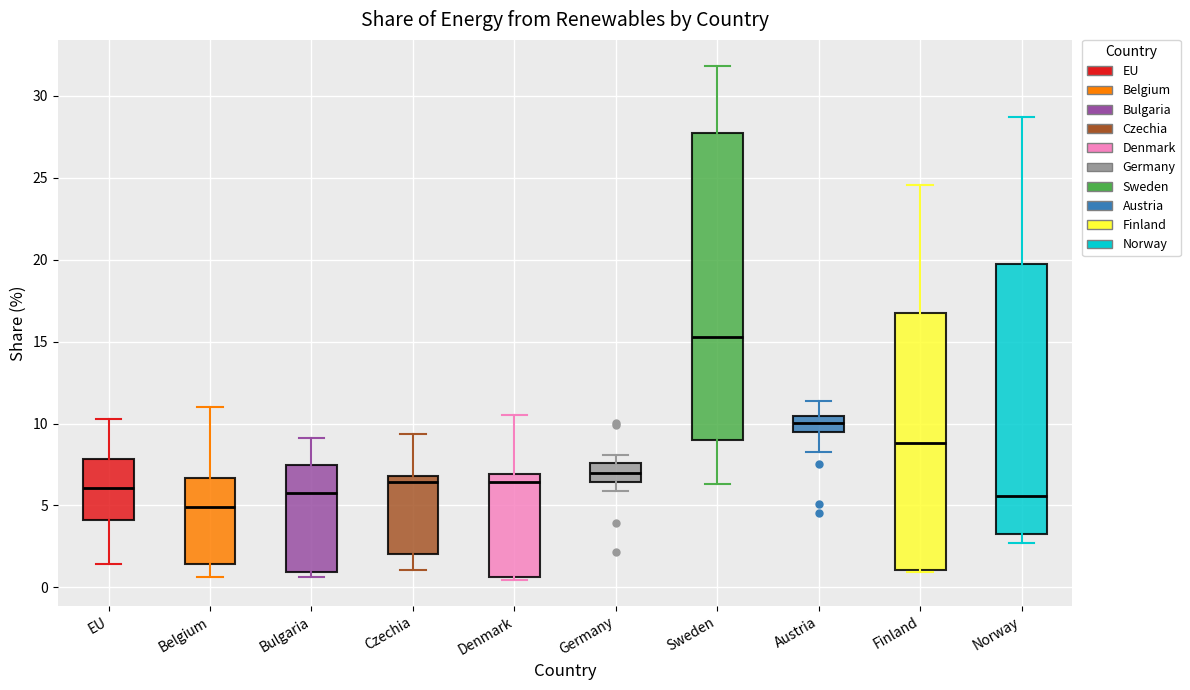

Reading left to right, read every box against the y-axis: the position of its median line, the range the box covers, and the ends of its whiskers. The values are not printed on the chart, so give them approximately, as read against the axis.

EU: median 6.0, box 4.0 to 8.0, whiskers 1.5 to 10.5
Belgium: median 5.0, box 1.5 to 6.5, whiskers 0.5 to 11.0
Bulgaria: median 5.5, box 1.0 to 7.5, whiskers 0.5 to 9.0
Czechia: median 6.5, box 2.0 to 7.0, whiskers 1.0 to 9.5
Denmark: median 6.5, box 0.5 to 7.0, whiskers 0.5 (just below the box's lower edge) to 10.5
Germany: median 7.0, box 6.5 to 7.5, whiskers 6.0 to 8.0
Sweden: median 15.5, box 9.0 to 27.5, whiskers 6.5 to 32.0
Austria: median 10.0, box 9.5 to 10.5, whiskers 8.0 to 11.5
Finland: median 9.0, box 1.0 to 17.0, whiskers 1.0 to 24.5
Norway: median 5.5, box 3.5 to 20.0, whiskers 2.5 to 28.5